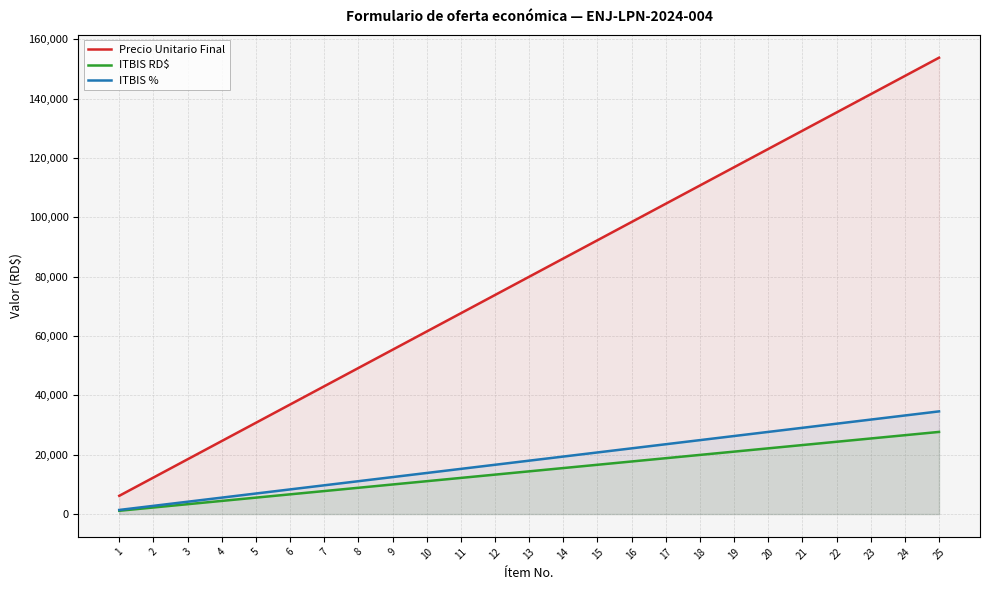

Reading left to right, list all the values displayed in this chart.

Precio Unitario Final: 1=6153.8	2=12307.7	3=18461.5	4=24615.4	5=30769.2	6=36923.1	7=43076.9	8=49230.8	9=55384.6	10=61538.5	11=67692.3	12=73846.2	13=80000.0	14=86153.8	15=92307.7	16=98461.5	17=104615.4	18=110769.2	19=116923.1	20=123076.9	21=129230.8	22=135384.6	23=141538.5	24=147692.3	25=153846.2
ITBIS RD$: 1=1107.7	2=2215.4	3=3323.1	4=4430.8	5=5538.5	6=6646.2	7=7753.8	8=8861.5	9=9969.2	10=11076.9	11=12184.6	12=13292.3	13=14400.0	14=15507.7	15=16615.4	16=17723.1	17=18830.8	18=19938.5	19=21046.2	20=22153.8	21=23261.5	22=24369.2	23=25476.9	24=26584.6	25=27692.3
ITBIS %: 1=1384.6	2=2769.2	3=4153.8	4=5538.5	5=6923.1	6=8307.7	7=9692.3	8=11076.9	9=12461.5	10=13846.2	11=15230.8	12=16615.4	13=18000.0	14=19384.6	15=20769.2	16=22153.8	17=23538.5	18=24923.1	19=26307.7	20=27692.3	21=29076.9	22=30461.5	23=31846.2	24=33230.8	25=34615.4